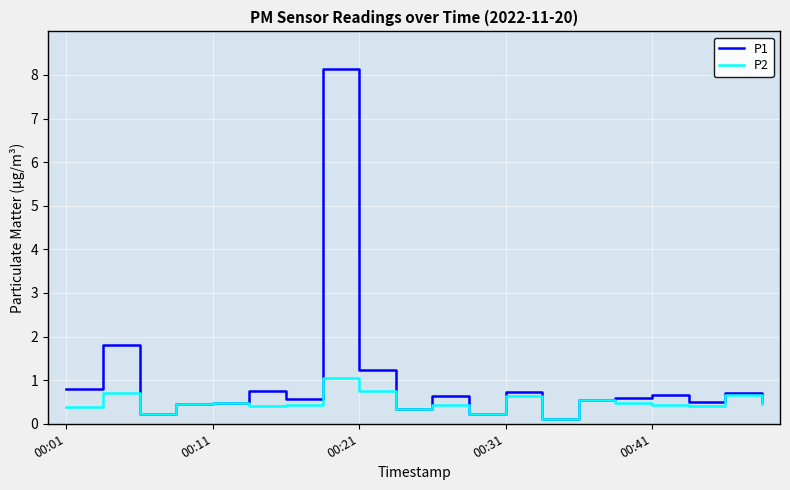

What are all the series names shown in the legend?

P1, P2